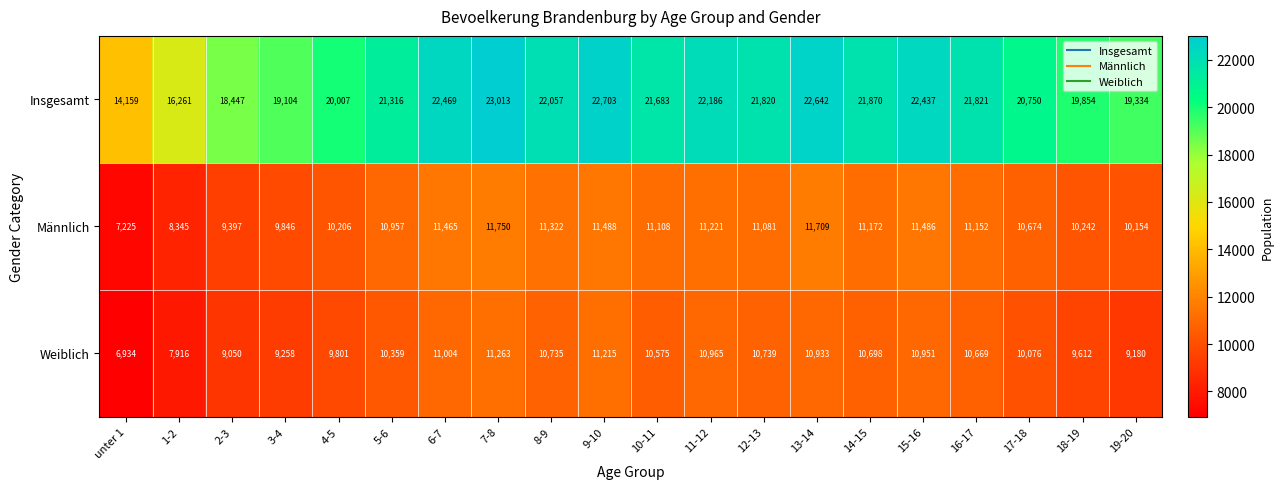

List the labels in order of Weiblich value, largest first.

7-8, 9-10, 6-7, 11-12, 15-16, 13-14, 12-13, 8-9, 14-15, 16-17, 10-11, 5-6, 17-18, 4-5, 18-19, 3-4, 19-20, 2-3, 1-2, unter 1